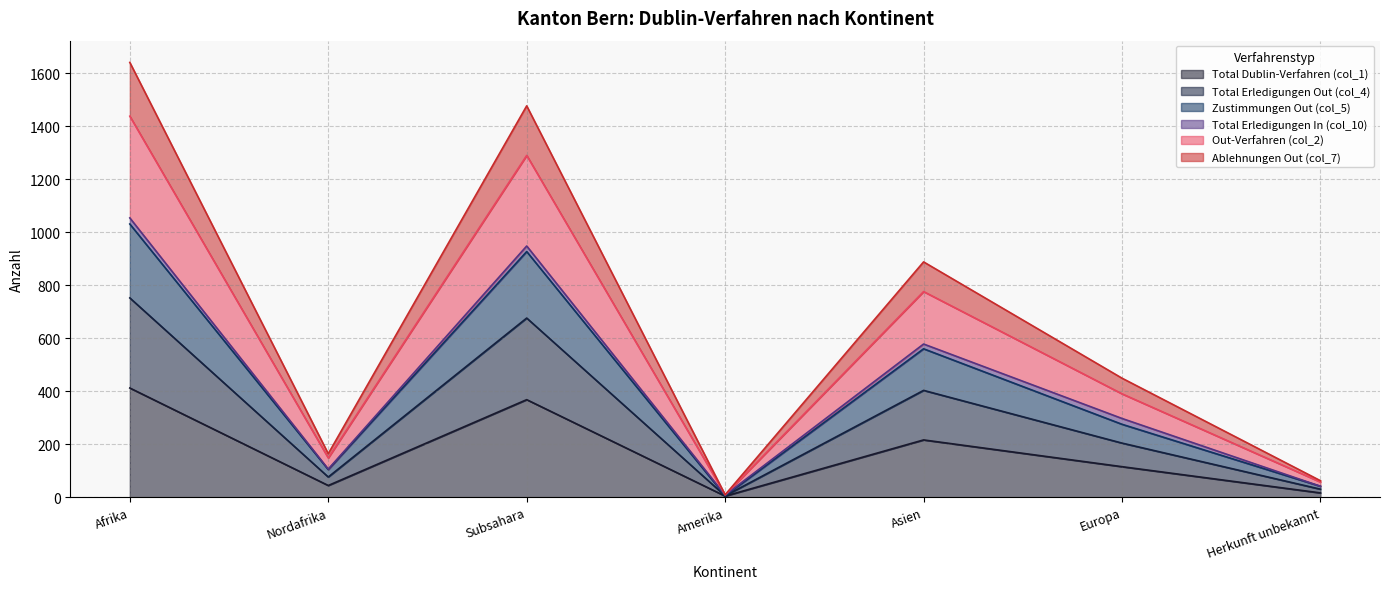

Which category has the highest value in the Zustimmungen Out (col_5) series?

Afrika